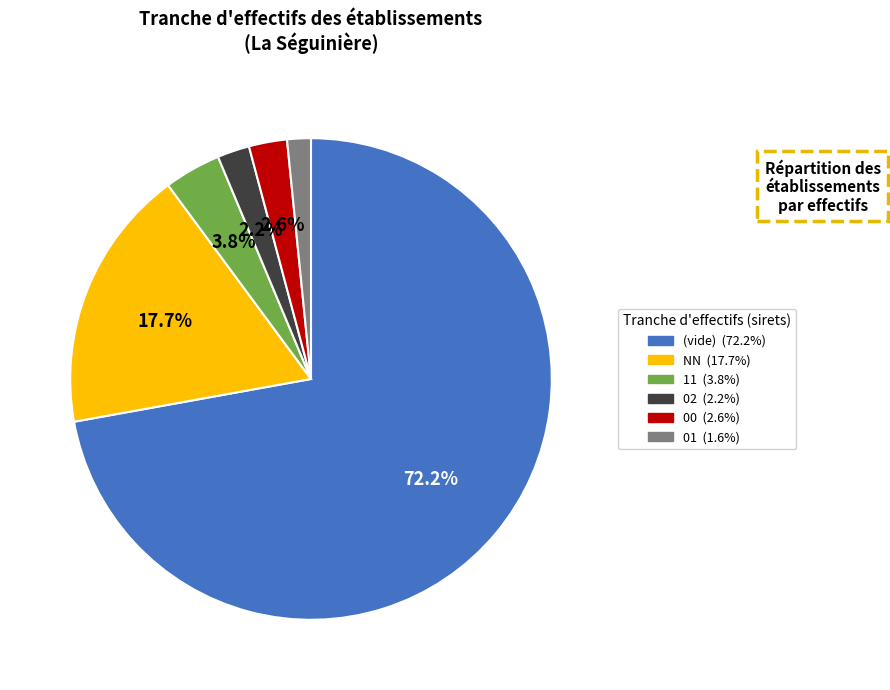

Is there any slice that represents more than half of the pie?

Yes